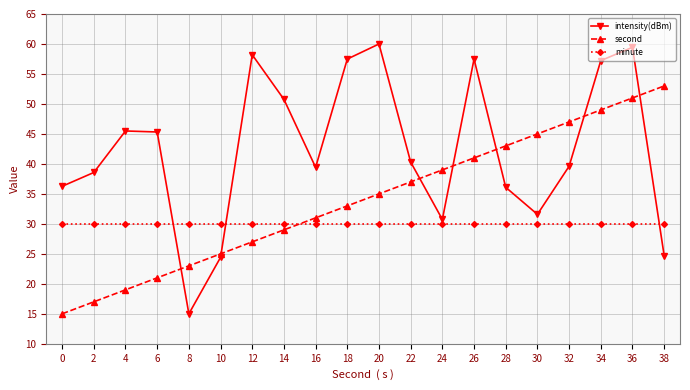

How many lines are shown in the chart?

3